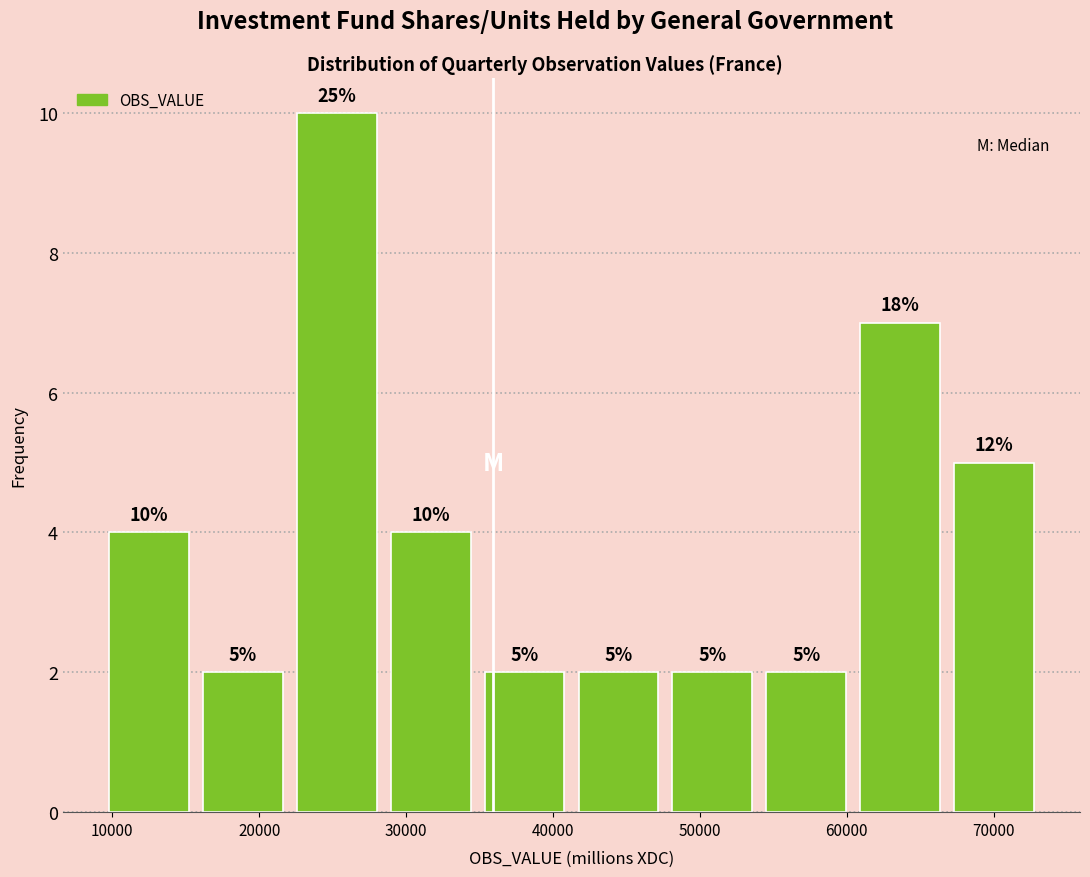

Over which range of the x-axis is the bar tallest?

22000 to 28000